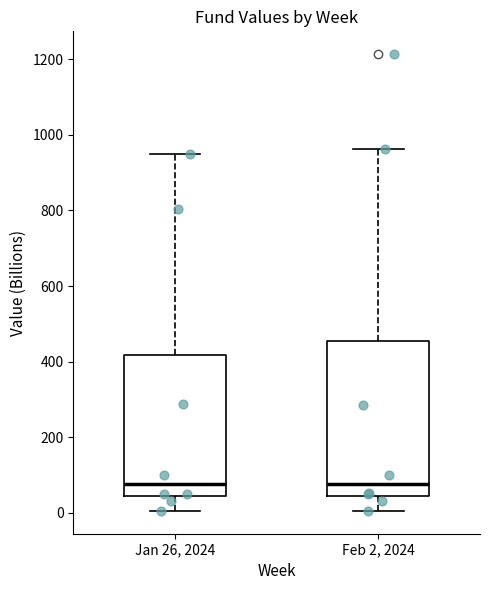

Where does the median line of the box for Jan 26, 2024 sit on the y-axis? The values are not printed on the chart, so give them approximately, as read against the axis.

80